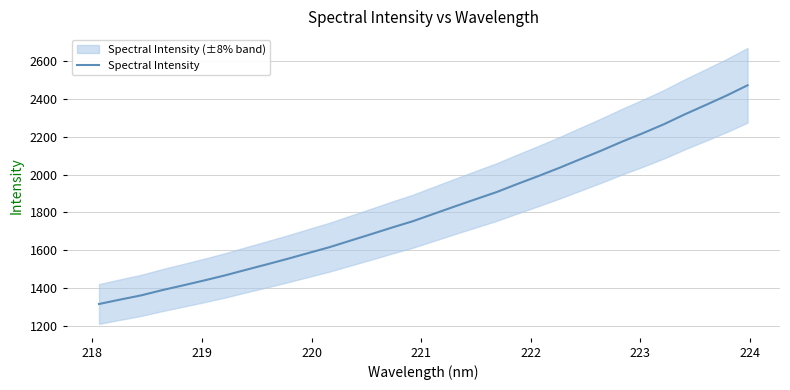

What is the lowest value of the Spectral Intensity series?

1314.8